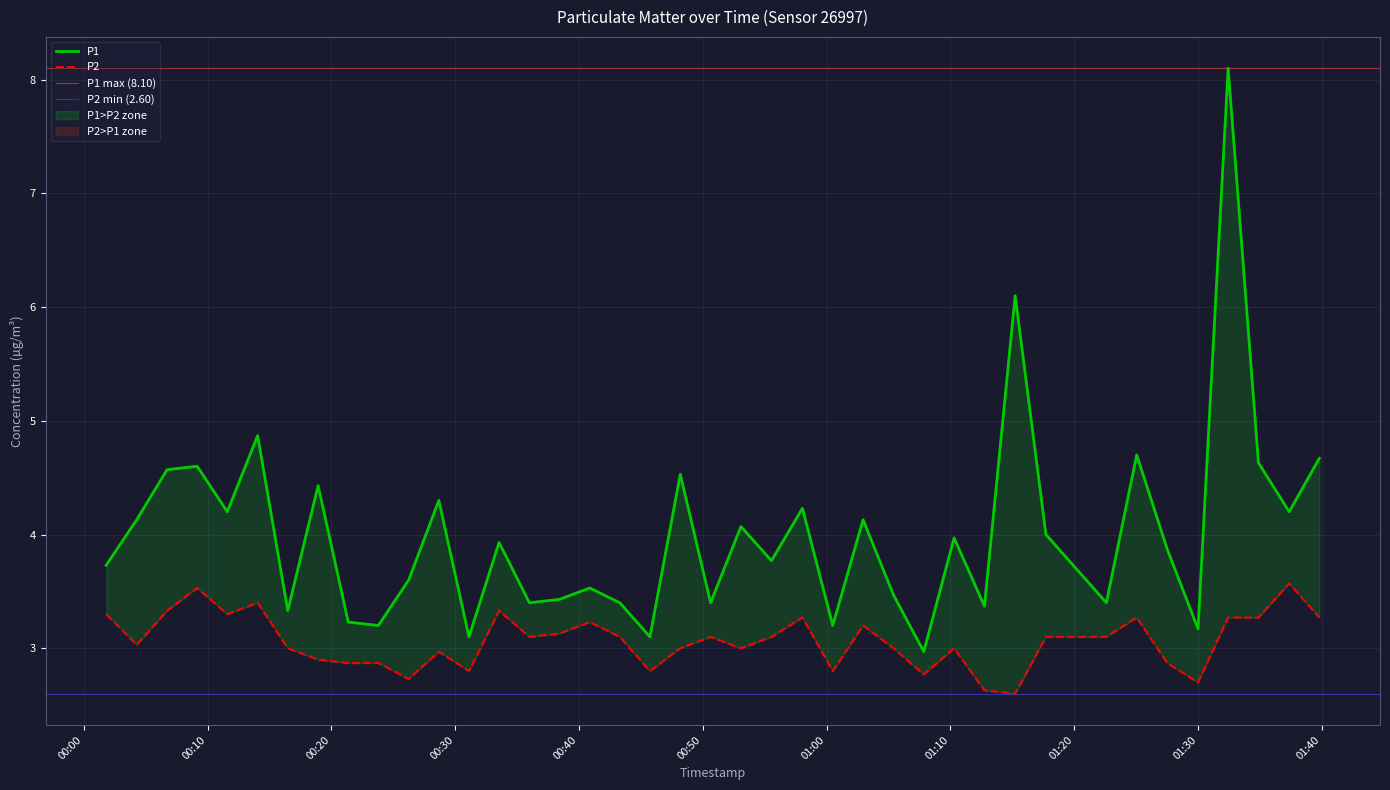

Which series changed the most between 2022-07-06T00:31:07 and 2022-07-06T00:53:05?

P1